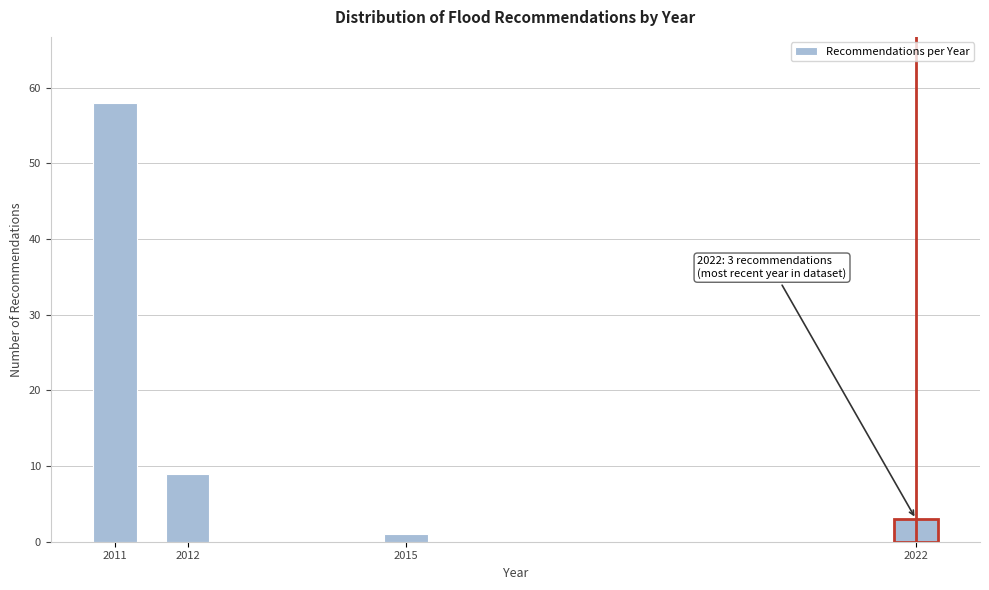

Reading left to right, extract all data points from this chart.

58	9	1	3